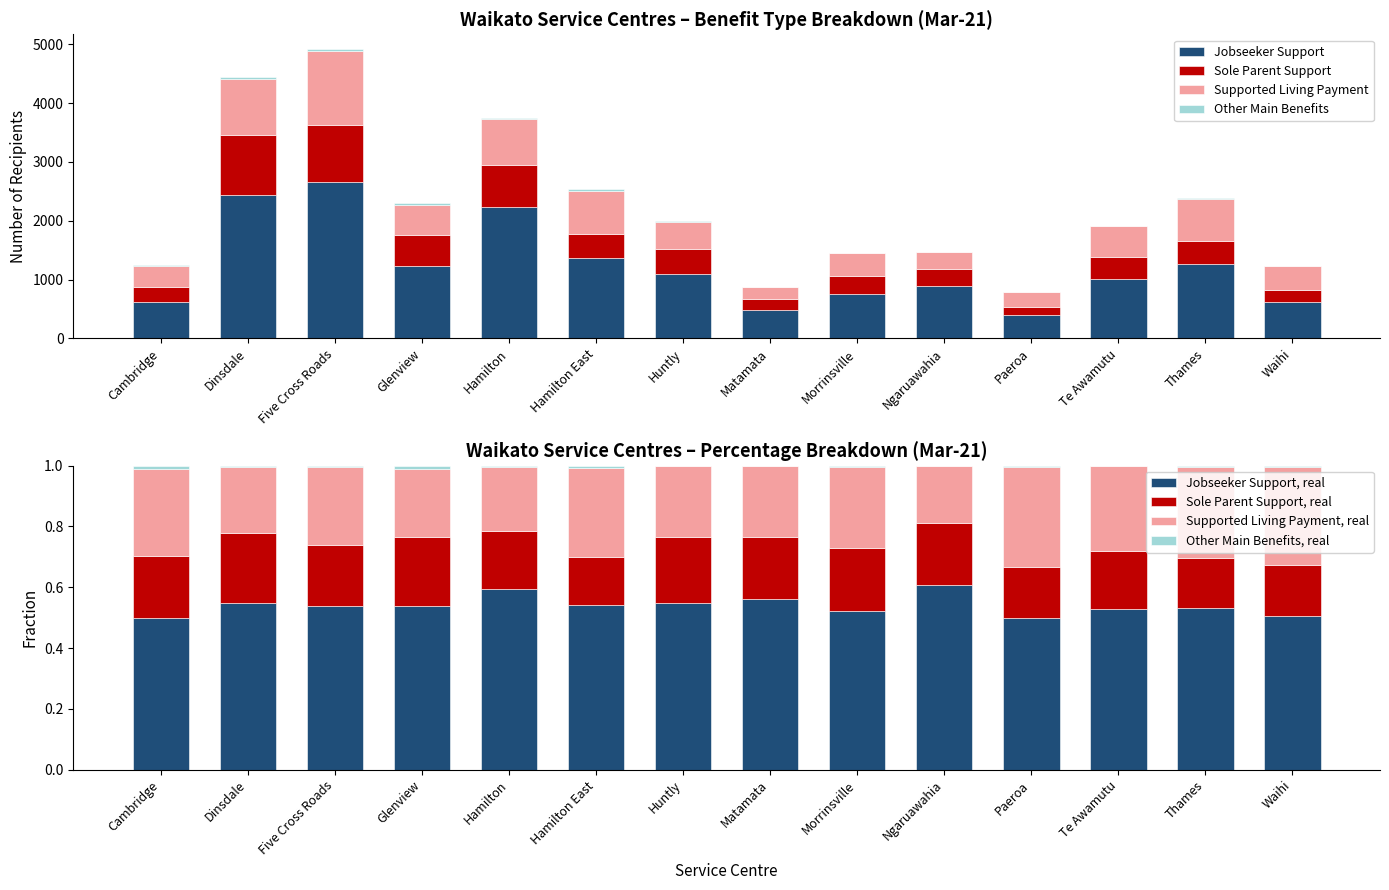

Reading left to right, what are all the values shown in this chart?

Jobseeker Support: 621	2439	2652	1236	2232	1371	1092	486	756	885	396	1014	1266	624
Sole Parent Support: 255	1011	978	522	711	405	429	177	300	300	135	366	396	207
Supported Living Payment: 354	963	1263	516	786	738	465	204	390	276	261	534	708	399
Other Main Benefits: 15	27	30	24	21	24	6	0	6	0	3	3	15	6